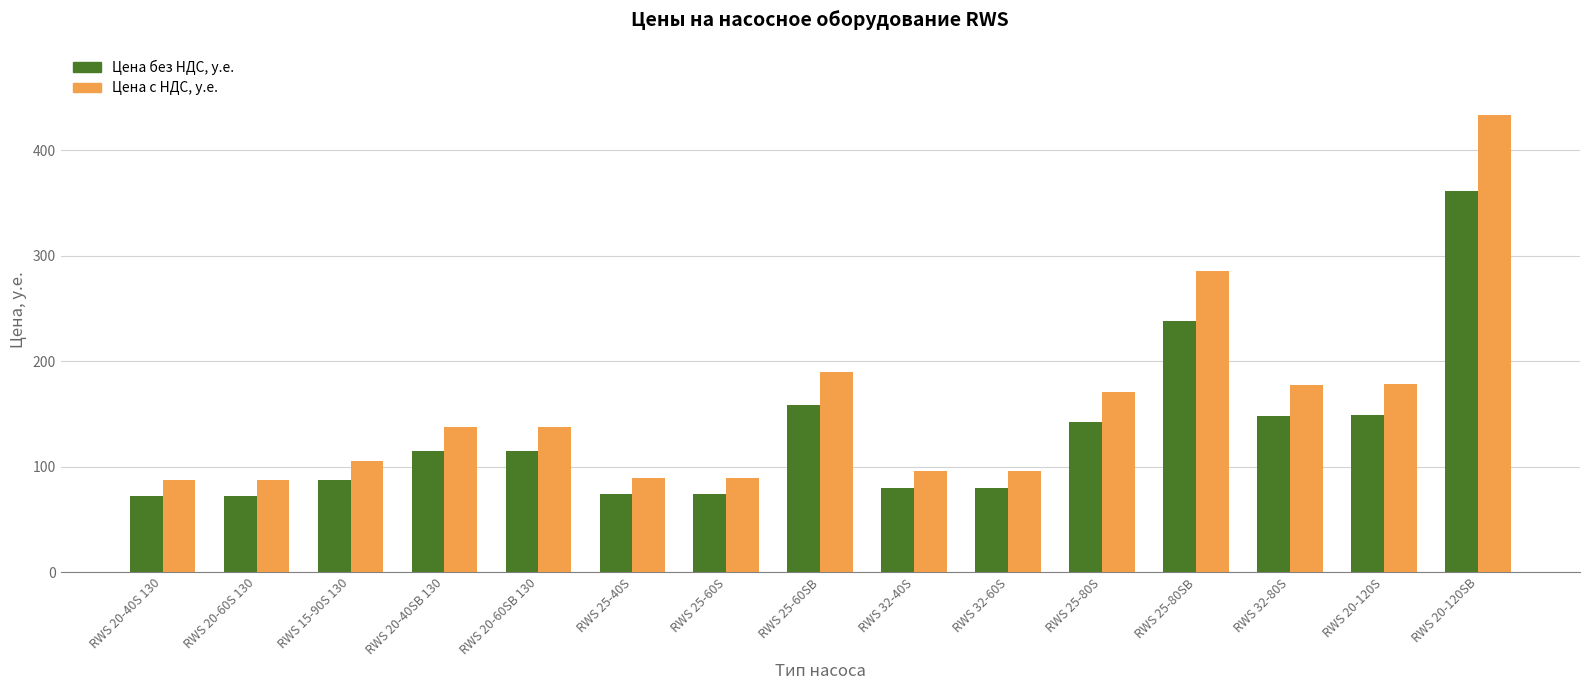

What is the difference between the Цена с НДС, у.е. values at RWS 25-80S and RWS 20-40SB 130?

33.0